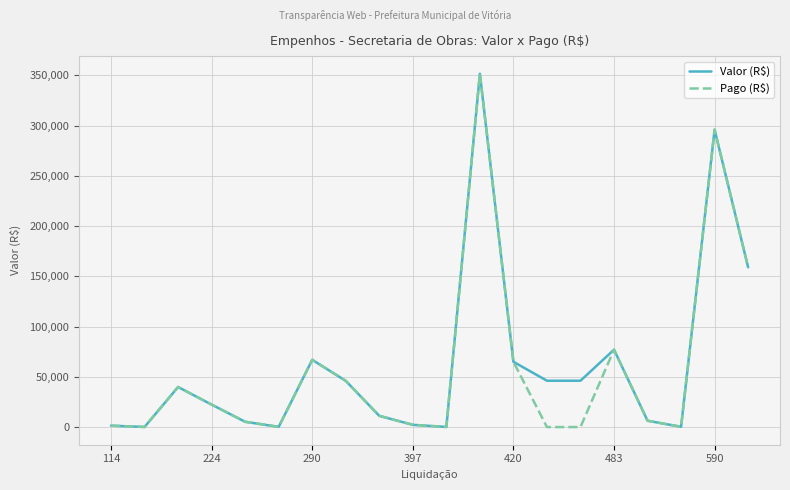

Rank the series by their average value, from lowest to highest.

Pago (R$), Valor (R$)